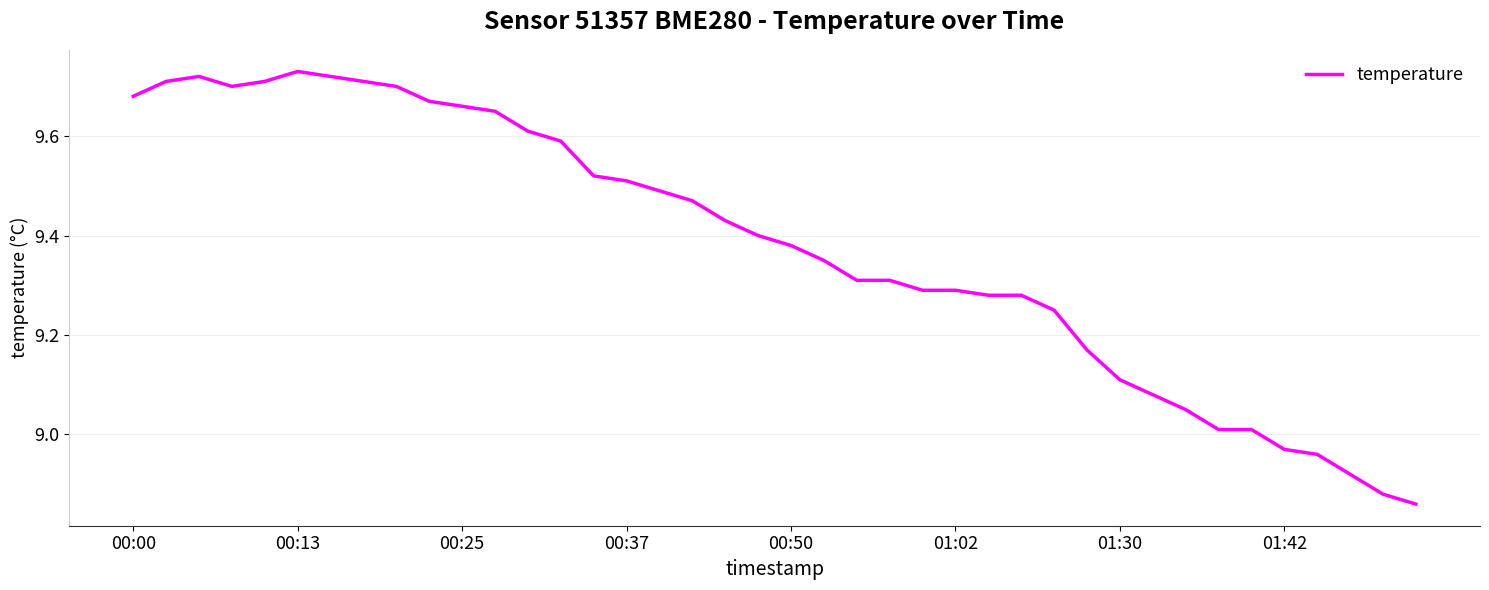

How many distinct data groups are displayed?

1